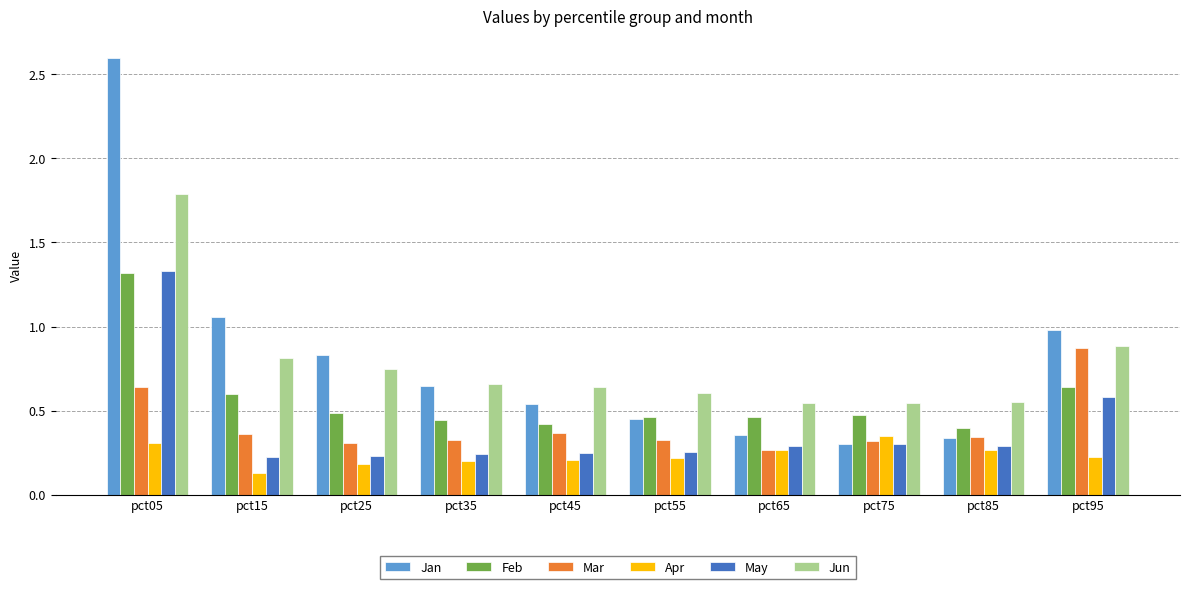

Does the chart contain stacked bars?

No